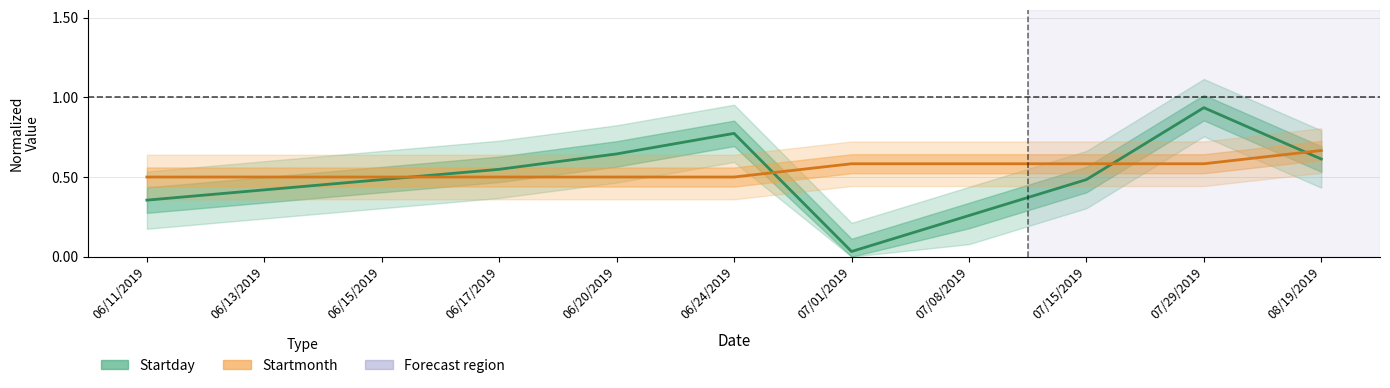

Which category has the highest value in the Startmonth series?

08/19/2019